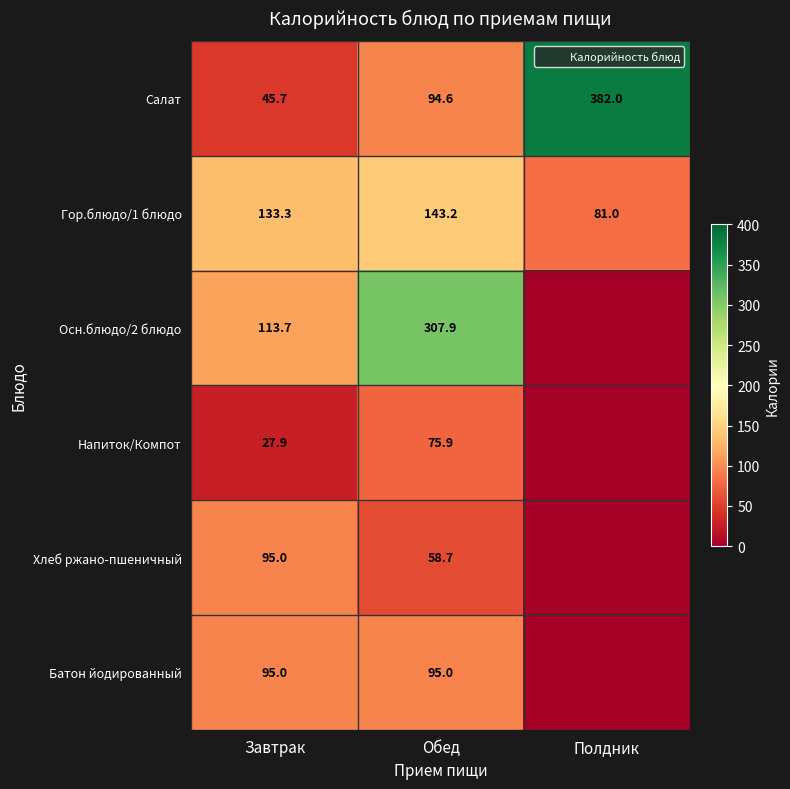

What is the total value across all series at Полдник?

463.0